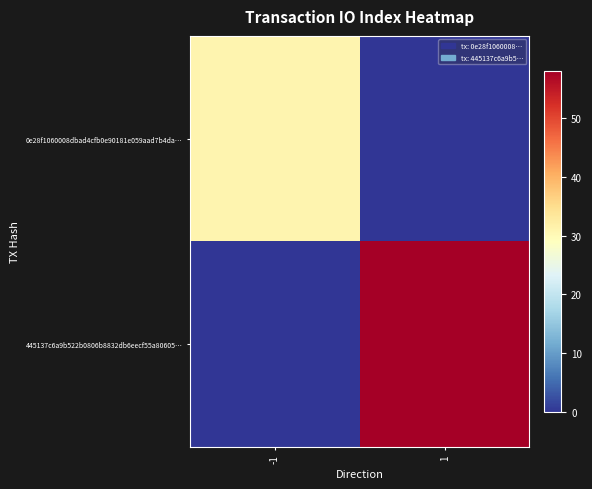

Reading left to right, extract all data points from this chart.

0e28f1060008dbad4cfb0e90181e059aad7b4da…: -1=31	1=0
445137c6a9b522b0806b8832db6eecf55a80605…: -1=0	1=58